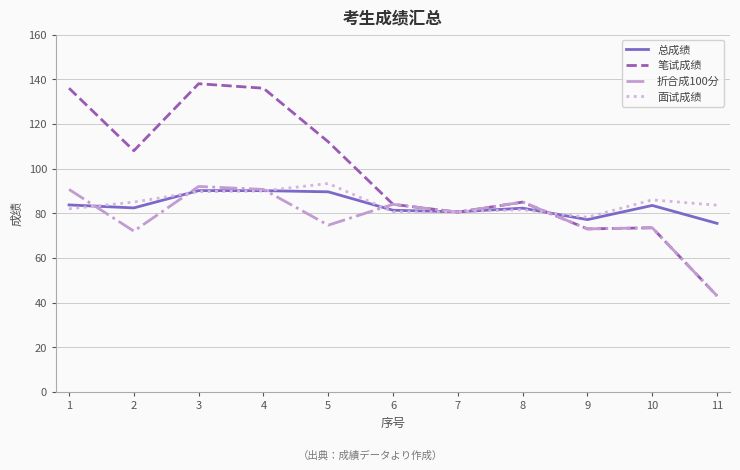

Which series has the largest range (max minus min)?

笔试成绩